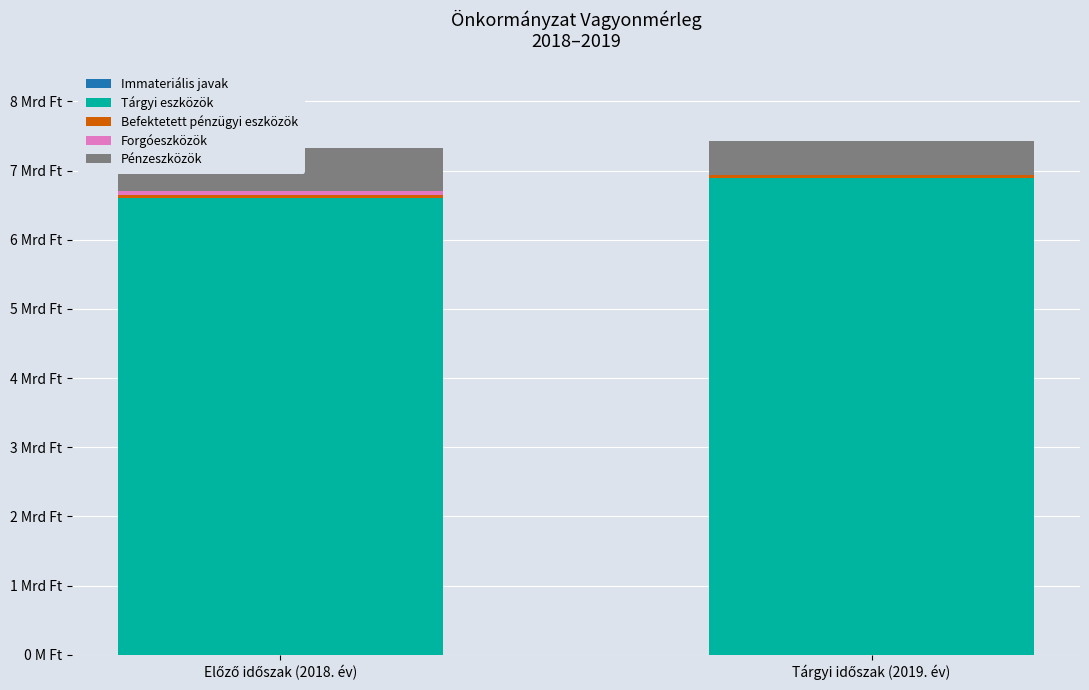

Which category has the lowest value across all series?

Tárgyi időszak (2019. év)